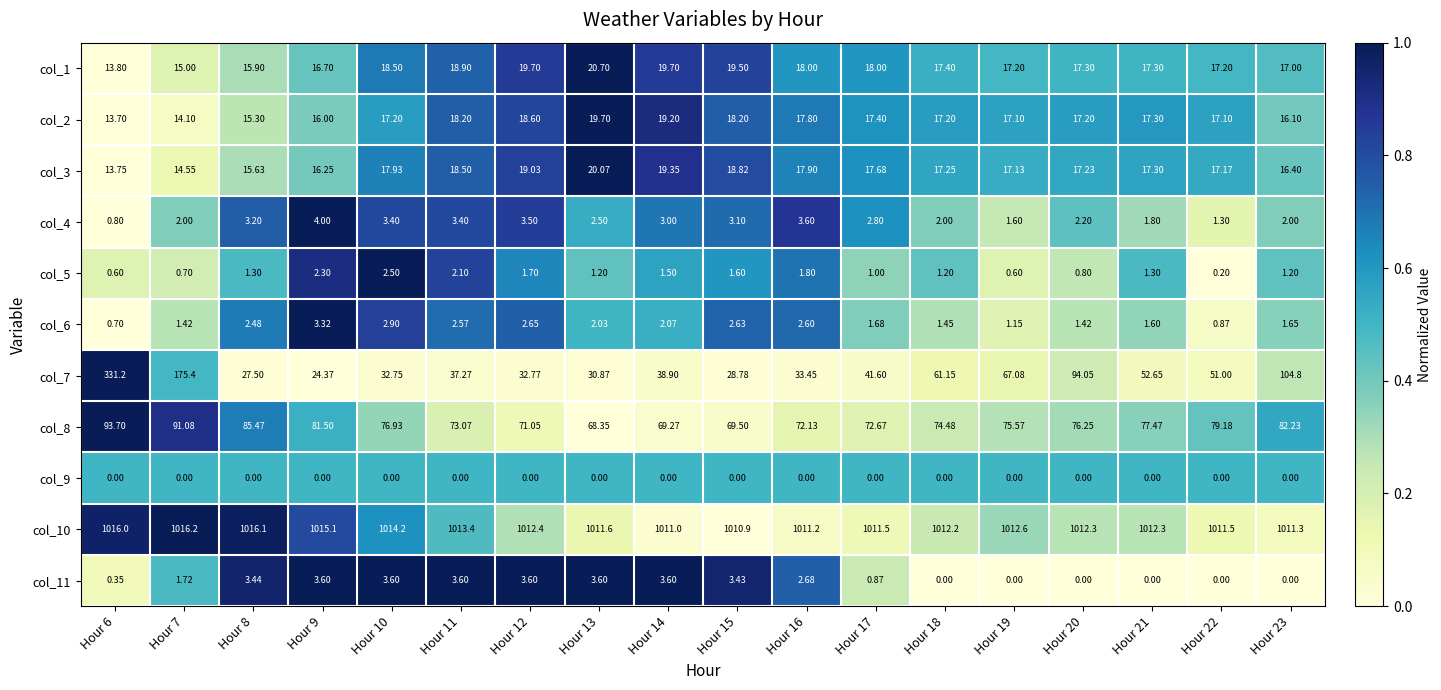

Is the value of col_3 at Hour 22 greater than the value of col_6 at Hour 12?

Yes